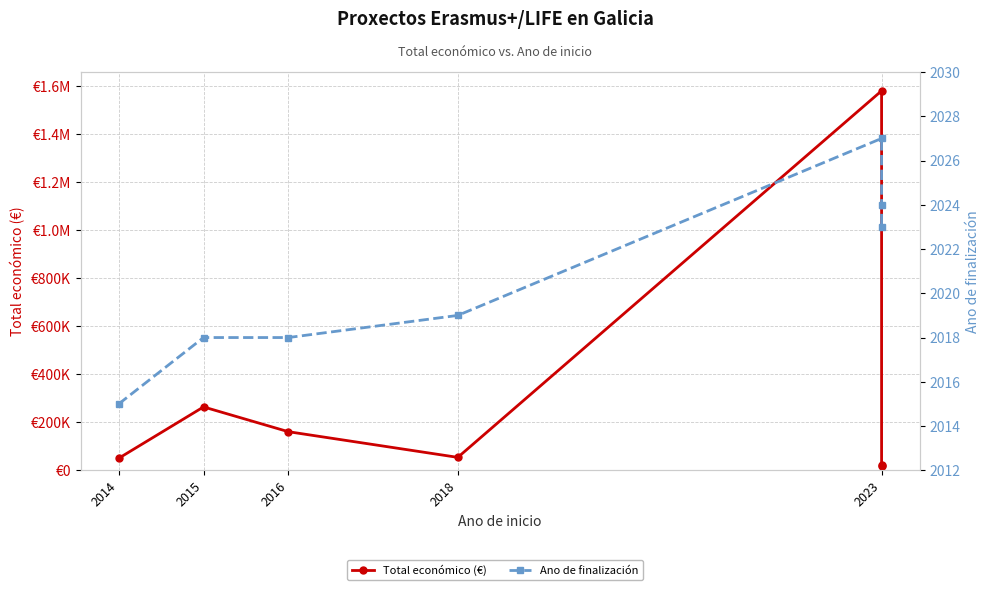

True or false: Total económico (€) and Ano de finalización intersect in this chart.

False